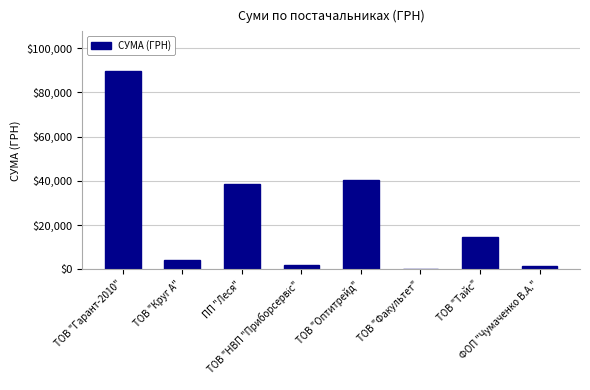

What is the maximum value shown in the chart?

89650.0